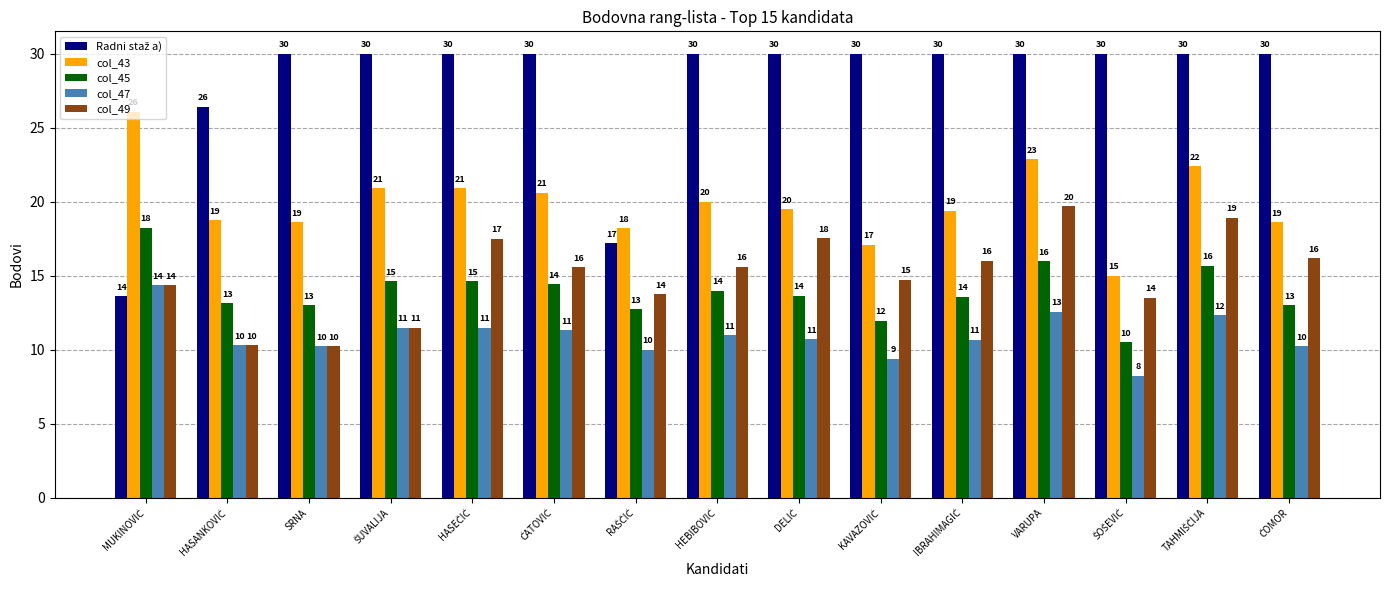

What is the value of the col_49 bar at the 15th from the left?

16.2